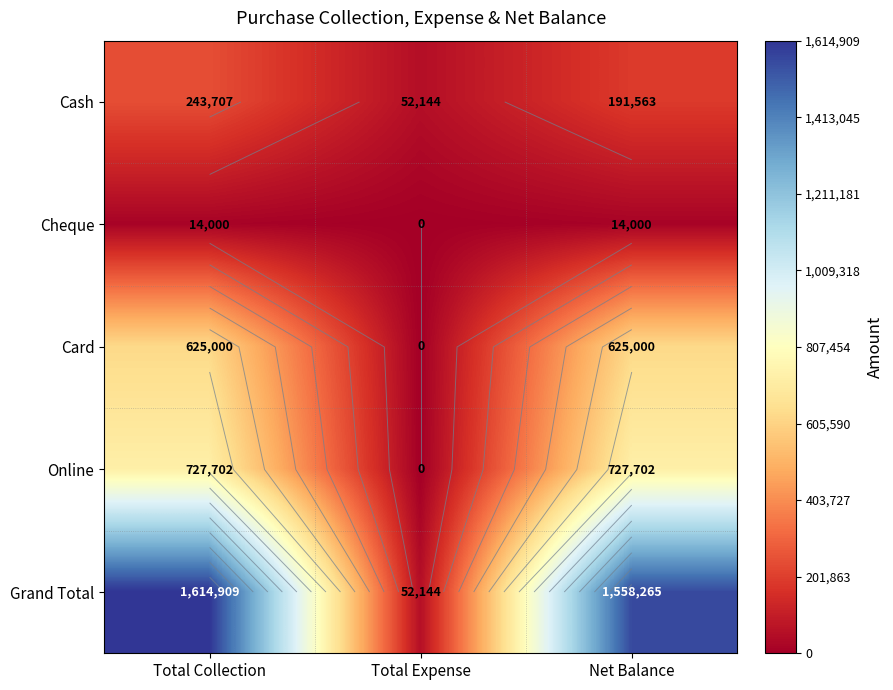

Rank the categories by Grand Total value from lowest to highest.

Total Expense, Net Balance, Total Collection